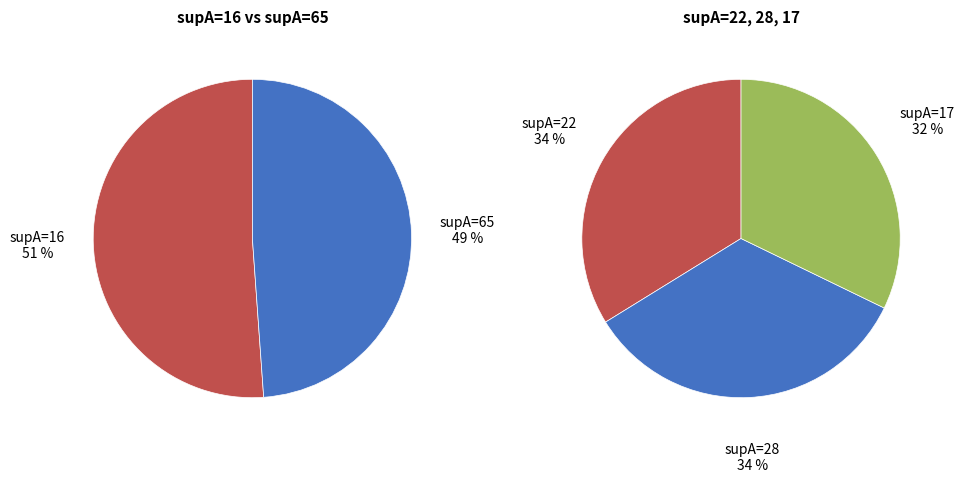

Does any single category account for the majority?

No